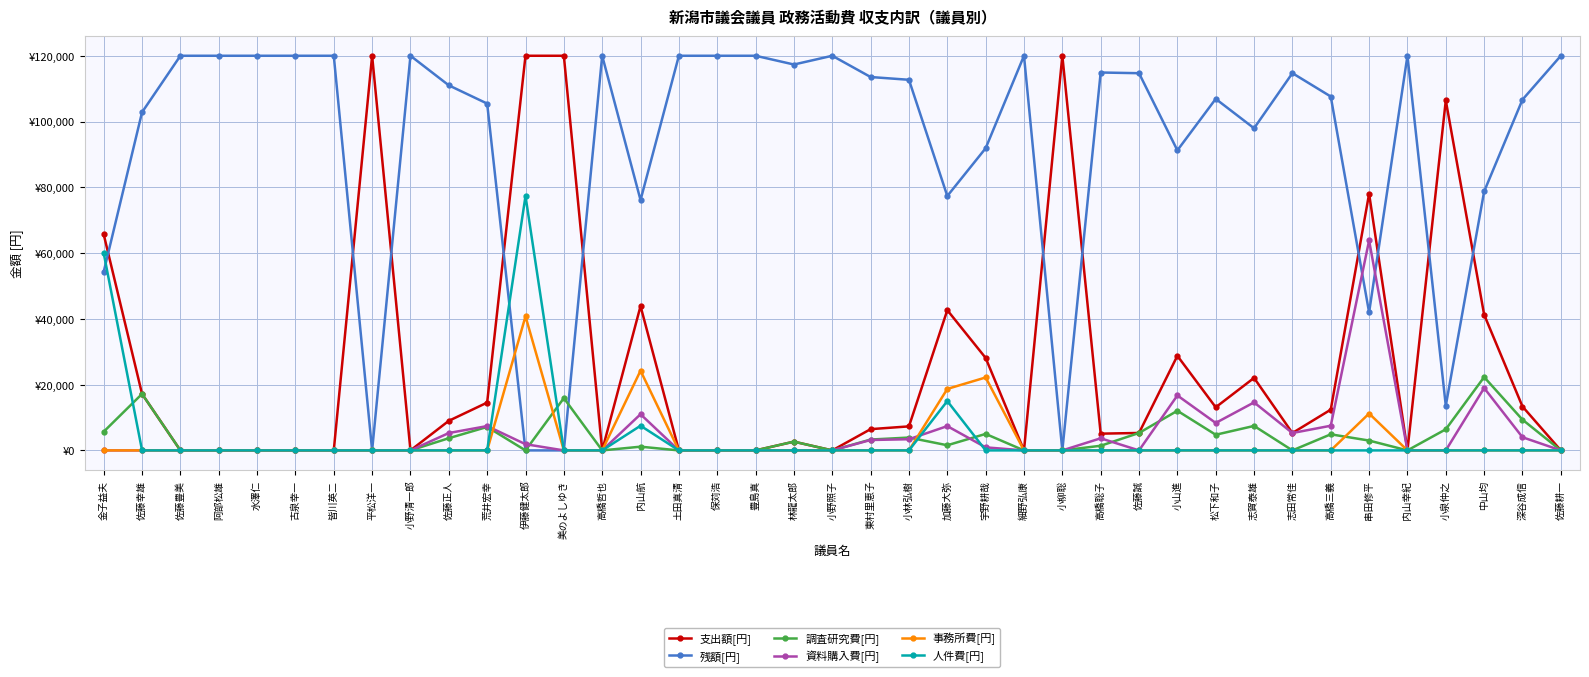

True or false: 調査研究費[円] has a value of 0 at 細野弘康.

True